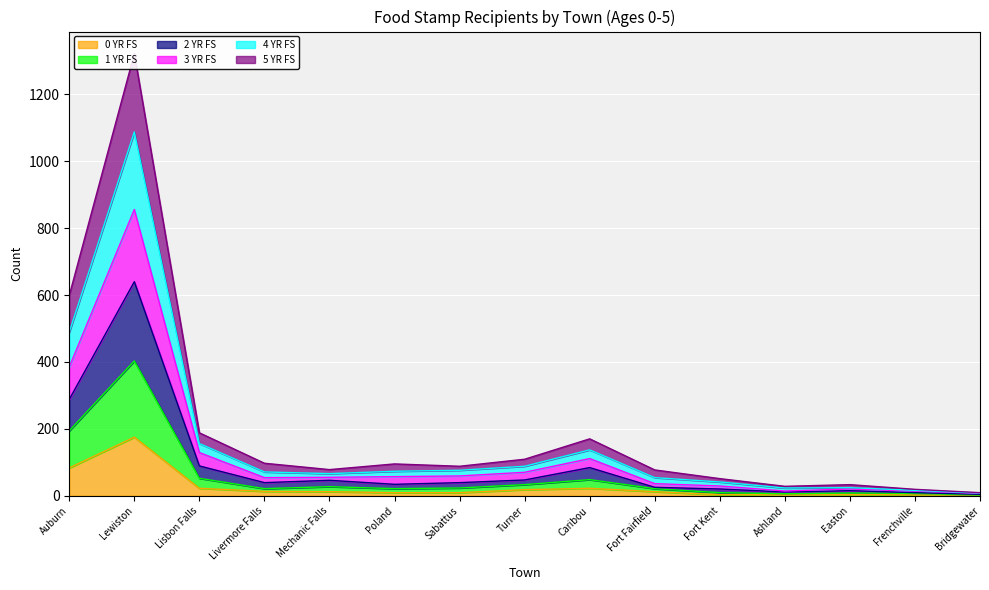

At Auburn, list the series in order from smallest to largest.

0 YR FS, 1 YR FS, 2 YR FS, 3 YR FS, 5 YR FS, 4 YR FS